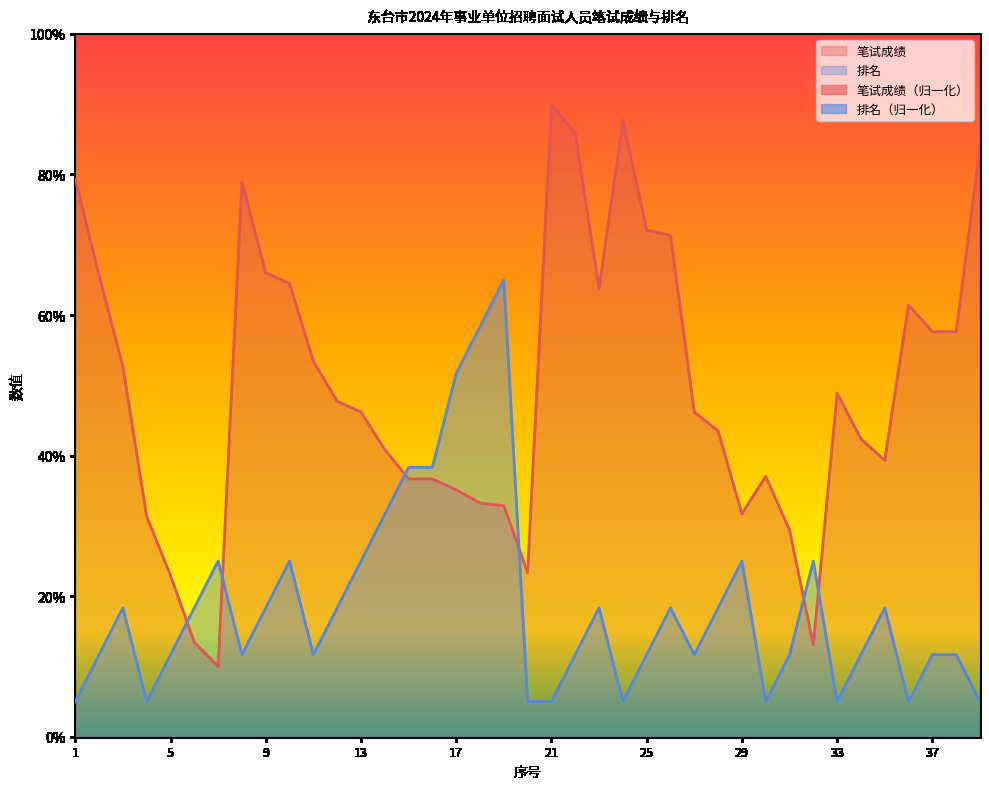

What is the value of the 排名 point at the 15th from the left?

38.3